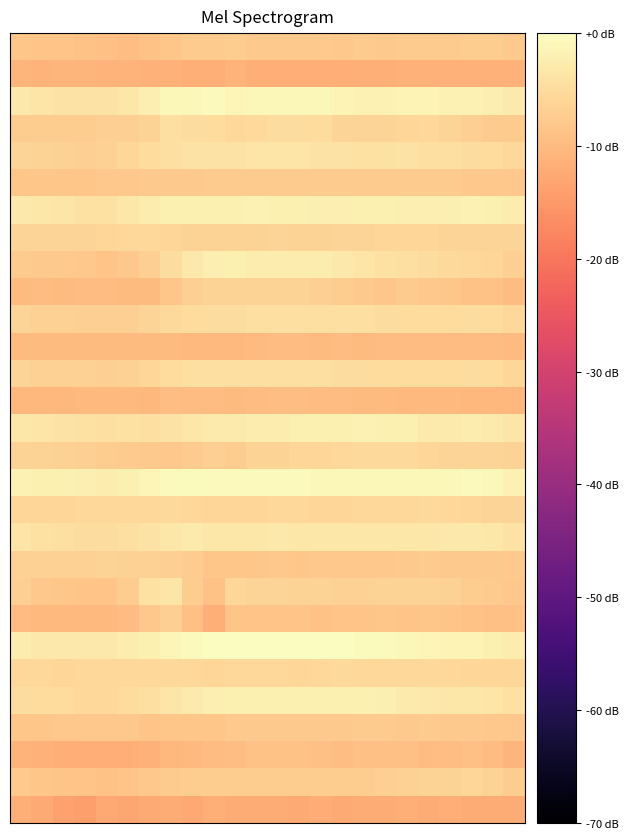

Count the number of categories in the chart.

24